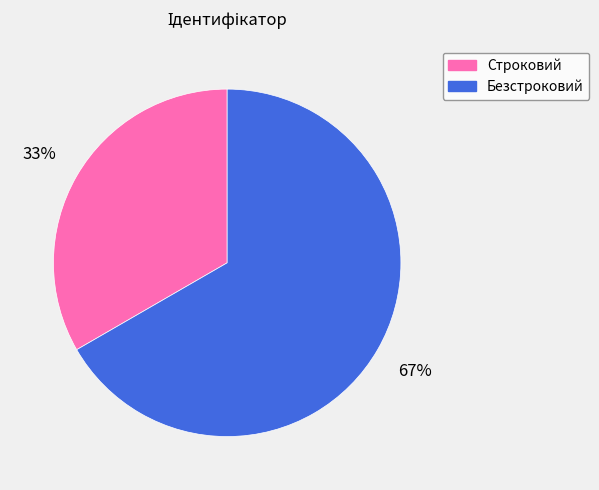

To the nearest percent, what is the average slice percentage?

50%